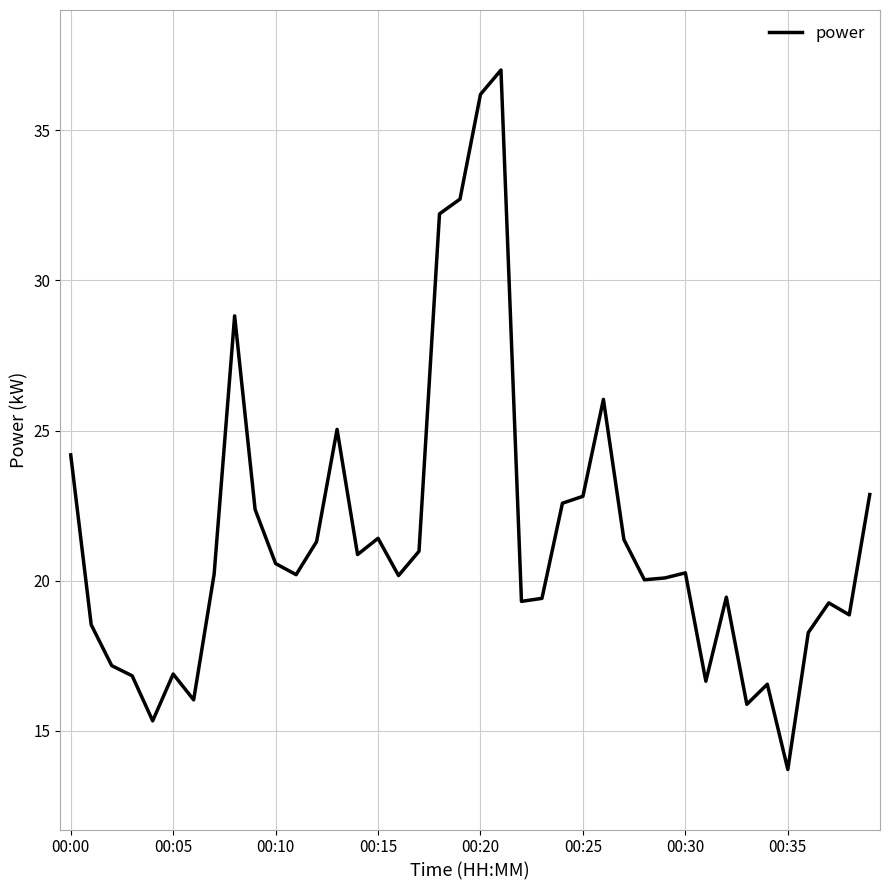

What is the minimum value shown in the chart?

13.7